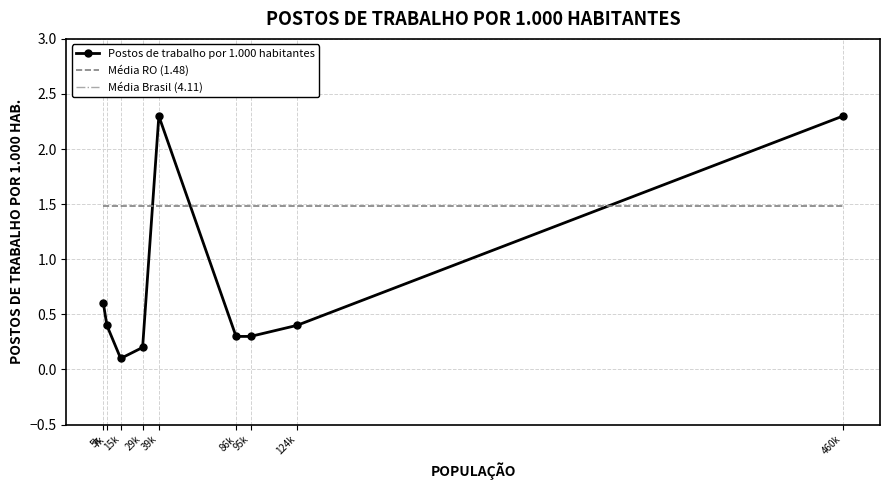

At which category does the chart reach its peak across all series?

5k